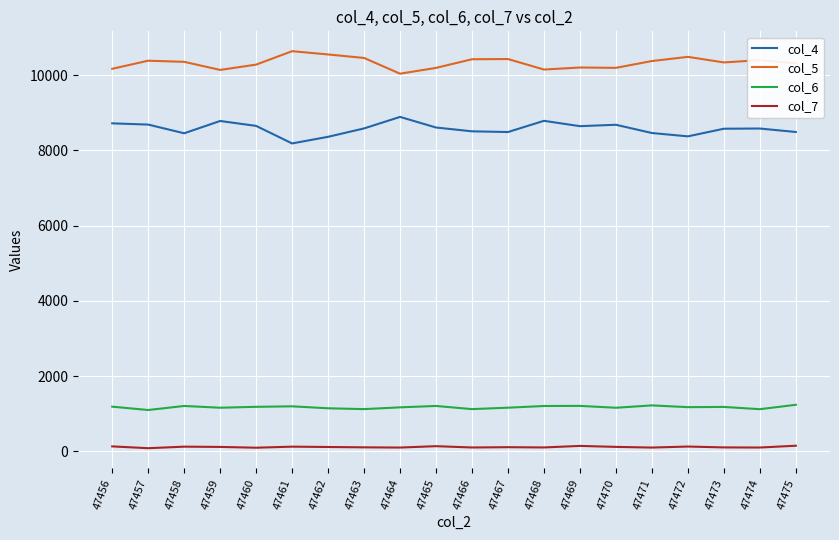

True or false: col_6 has a value of 1181 at 47473.

True